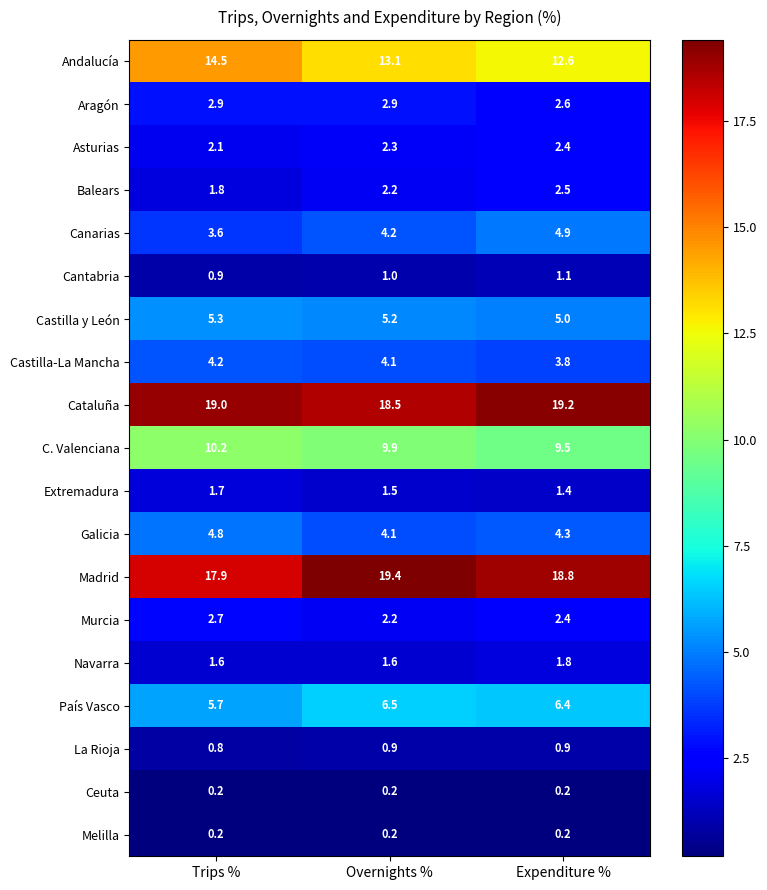

Which series has the largest total across all categories?

Cataluña